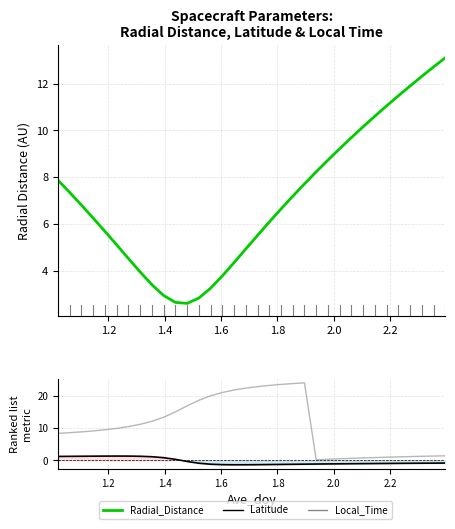

List the series in order of their peak value, highest first.

Local_Time, Radial_Distance, Latitude